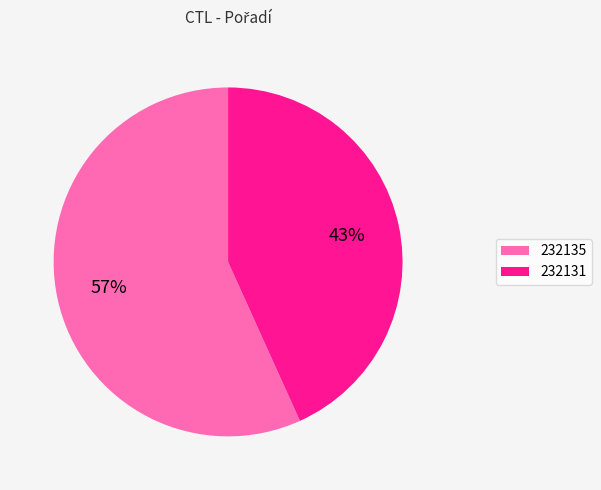

Approximately how many times larger is the value at 232135 compared to 232131?

1.3